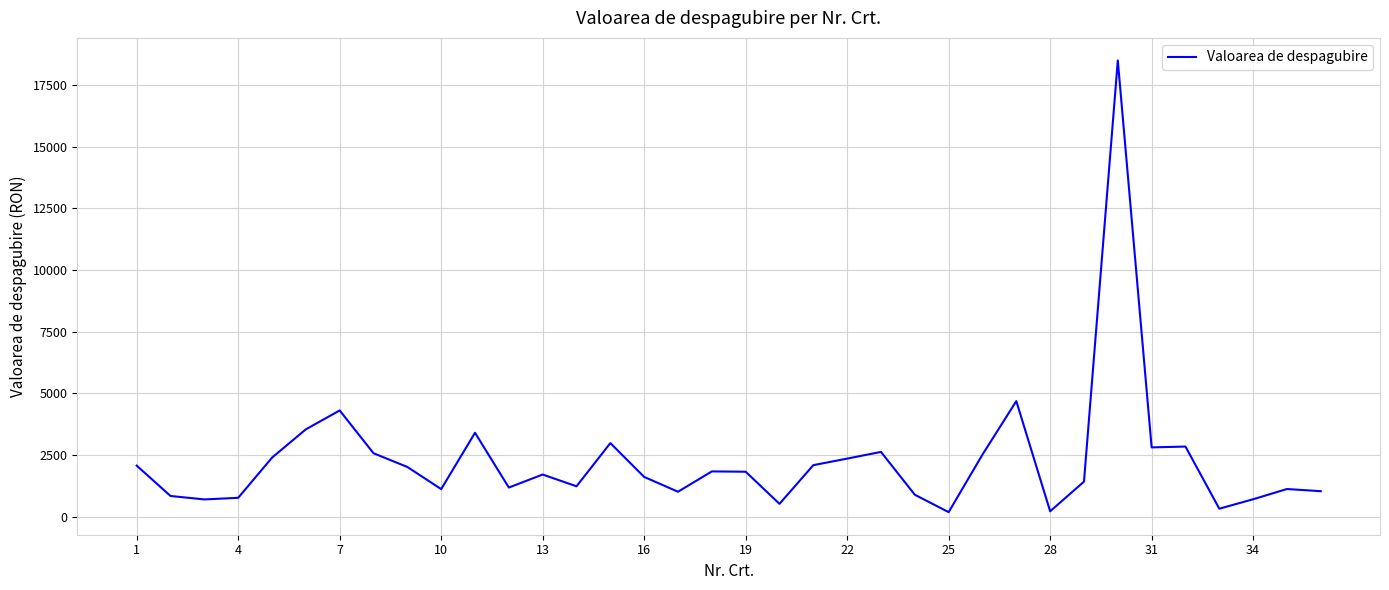

What is the maximum value shown in the chart?

18494.4